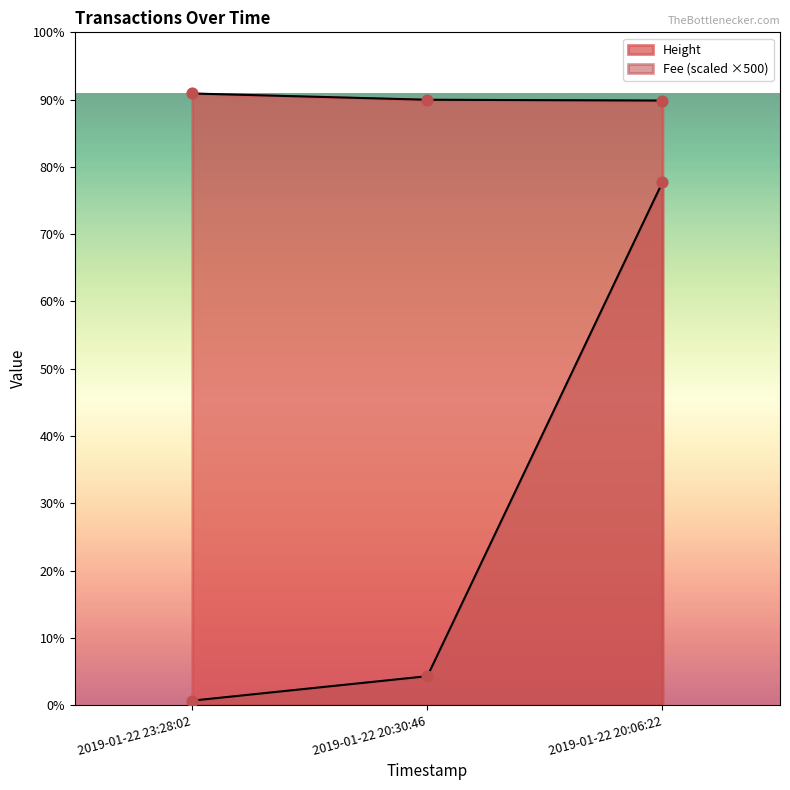

Which series contains the lowest Y value?

Fee